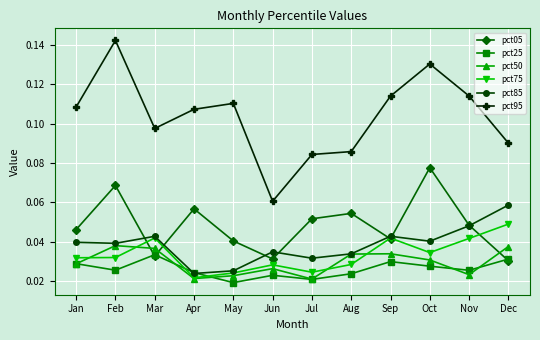

At how many categories does at least one series exceed 0?

12